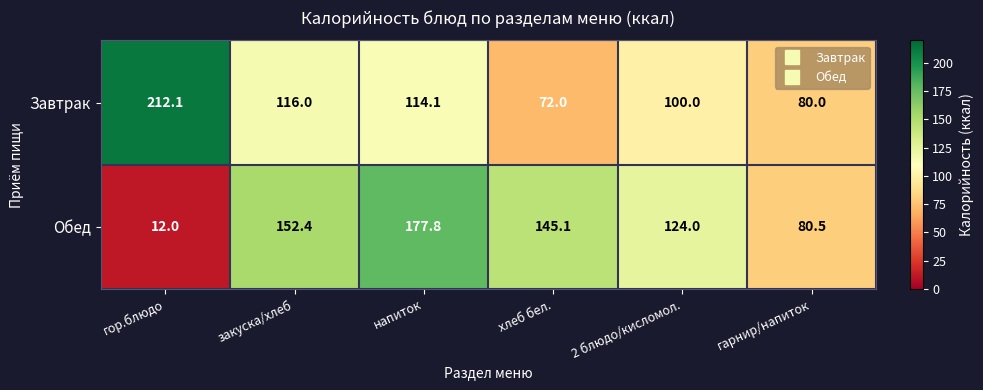

Rank the series at закуска/хлеб from lowest to highest value.

Завтрак, Обед